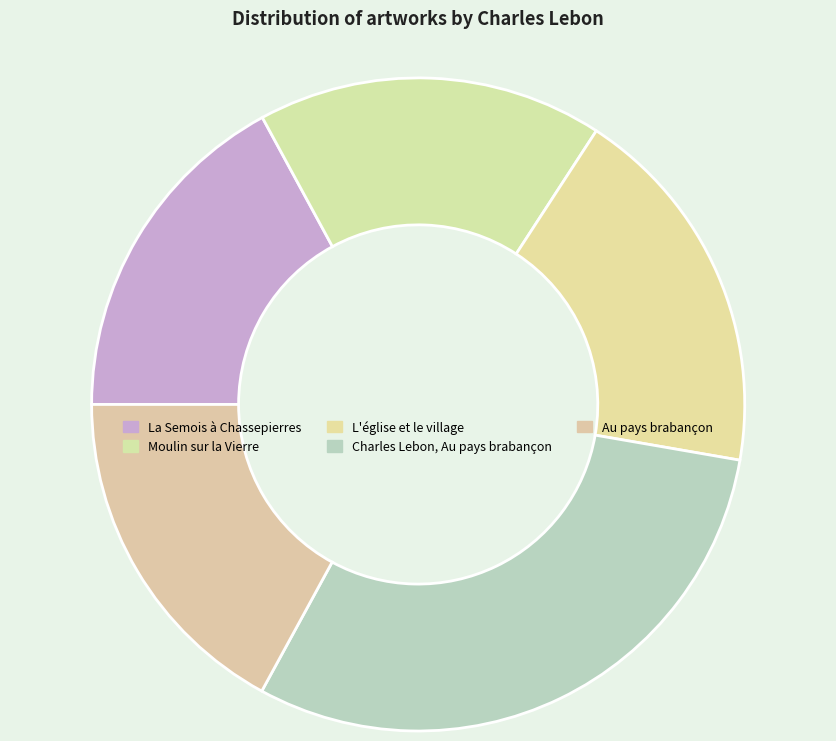

Count the number of slices in the pie.

5